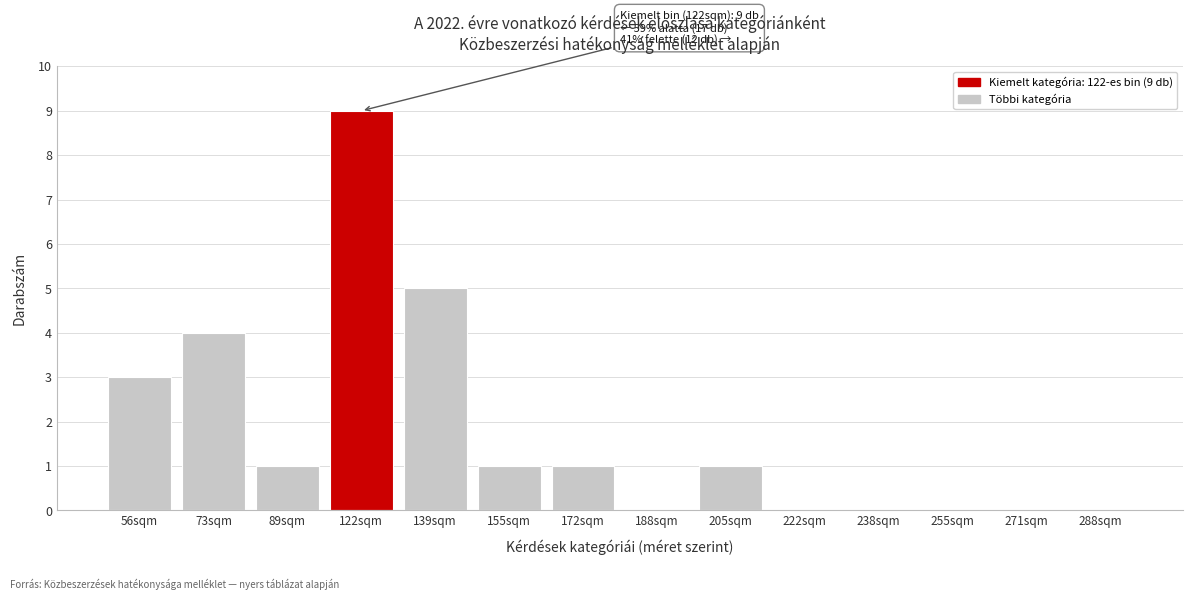

Reading left to right, list all the values displayed in this chart.

56sqm=3	73sqm=4	89sqm=1	122sqm=9	139sqm=5	155sqm=1	172sqm=1	188sqm=0	205sqm=1	222sqm=0	238sqm=0	255sqm=0	271sqm=0	288sqm=0